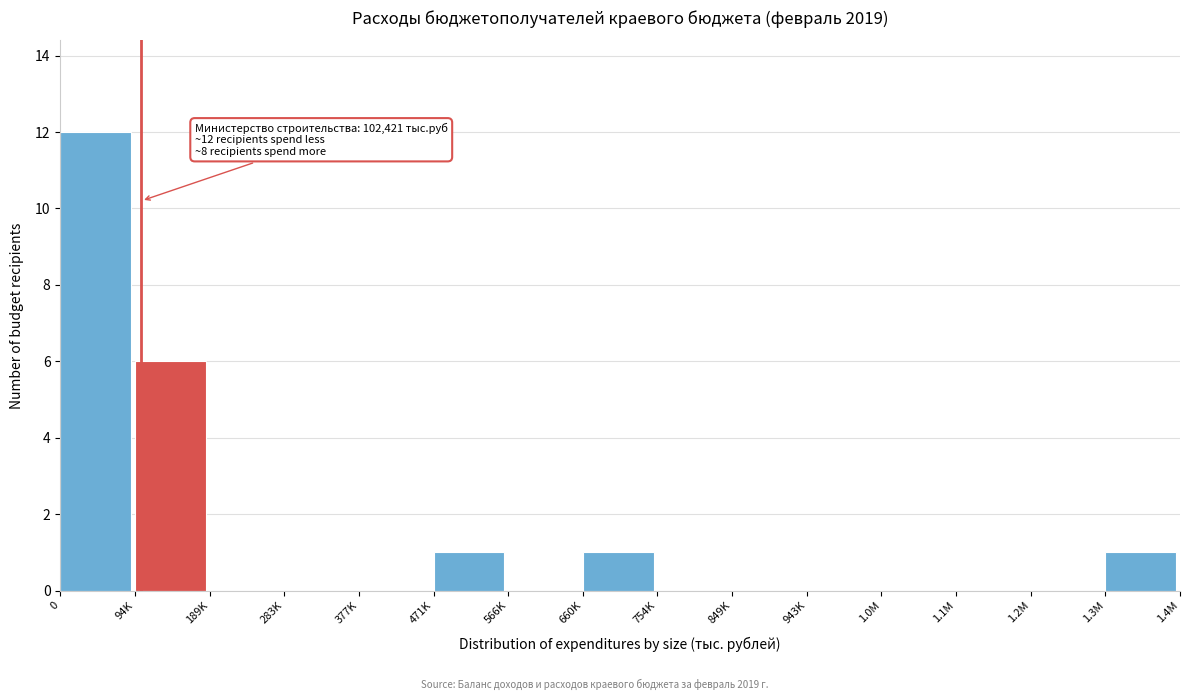

Reading right to left, extract all data points from this chart.

1.3M=1	1.2M=0	1.1M=0	1.0M=0	943K=0	849K=0	754K=0	660K=1	566K=0	471K=1	377K=0	283K=0	189K=0	94K=6	0=12